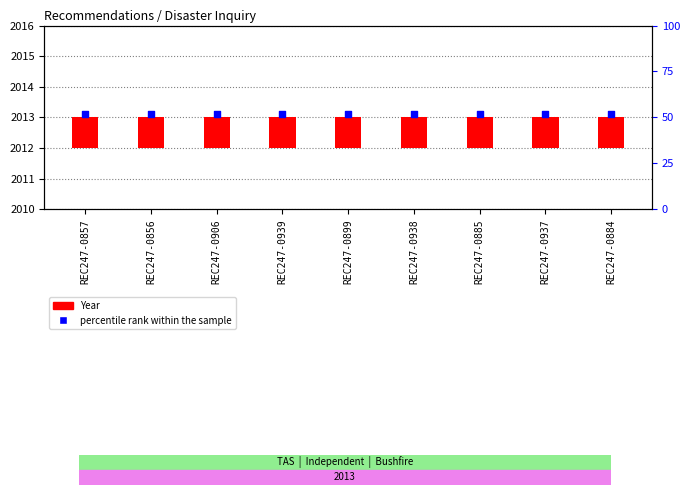

Which series has the largest total across all categories?

percentile rank within the sample